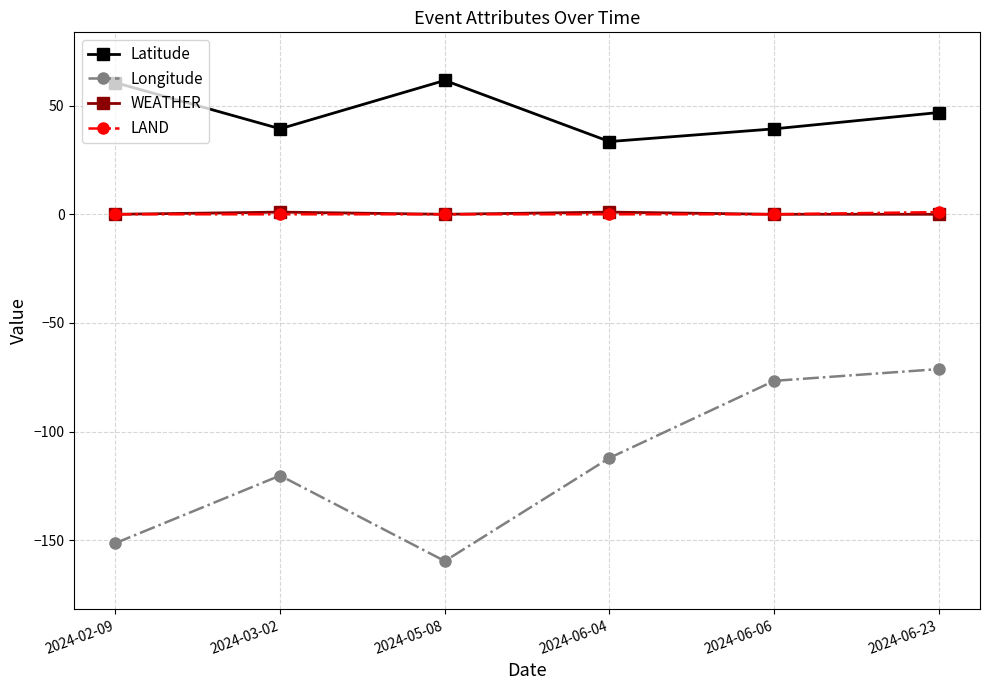

Between 2024-05-08 and 2024-06-23, which series saw the biggest shift?

Longitude